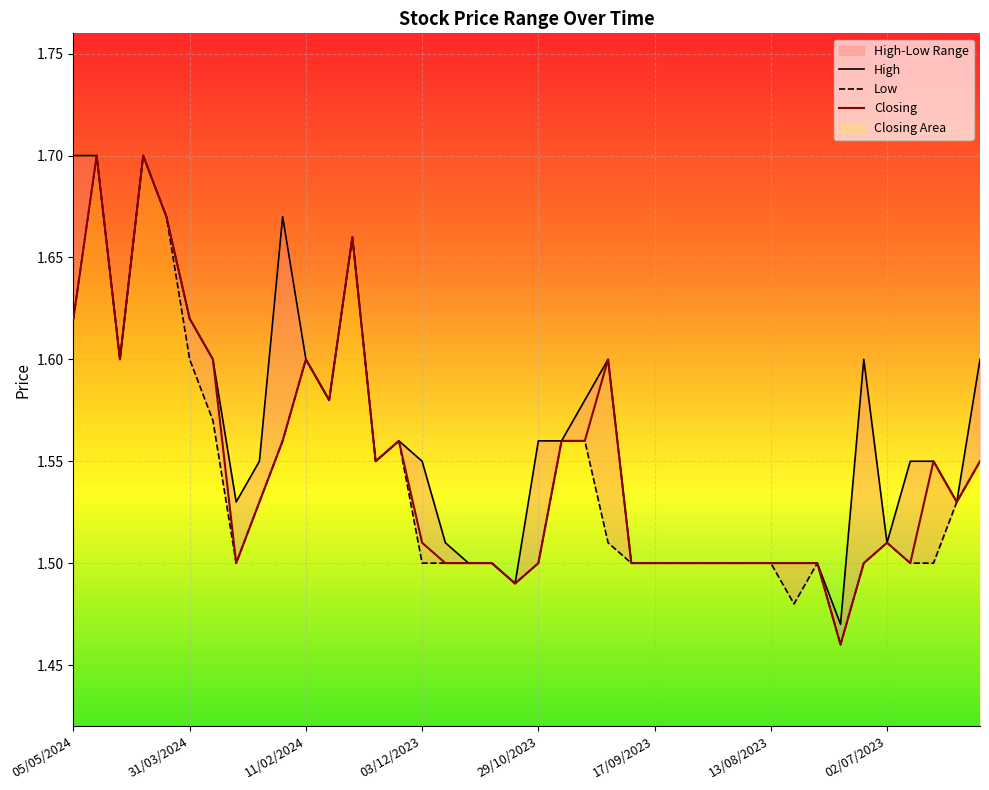

Is it true that Closing equals 1.5 at 33?

True